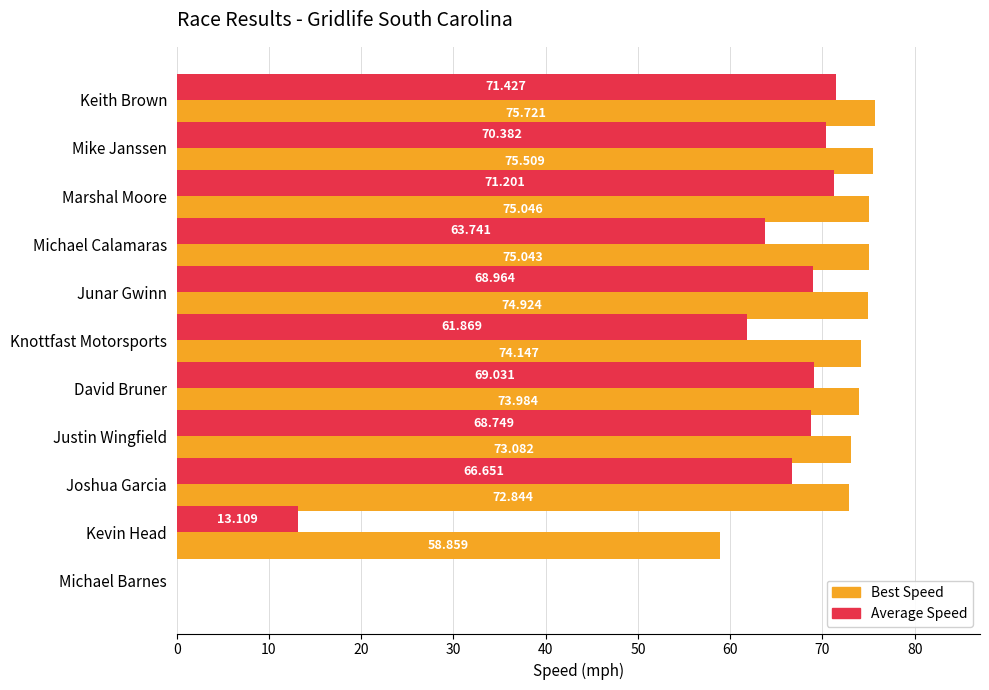

How many data points does each series have?

11